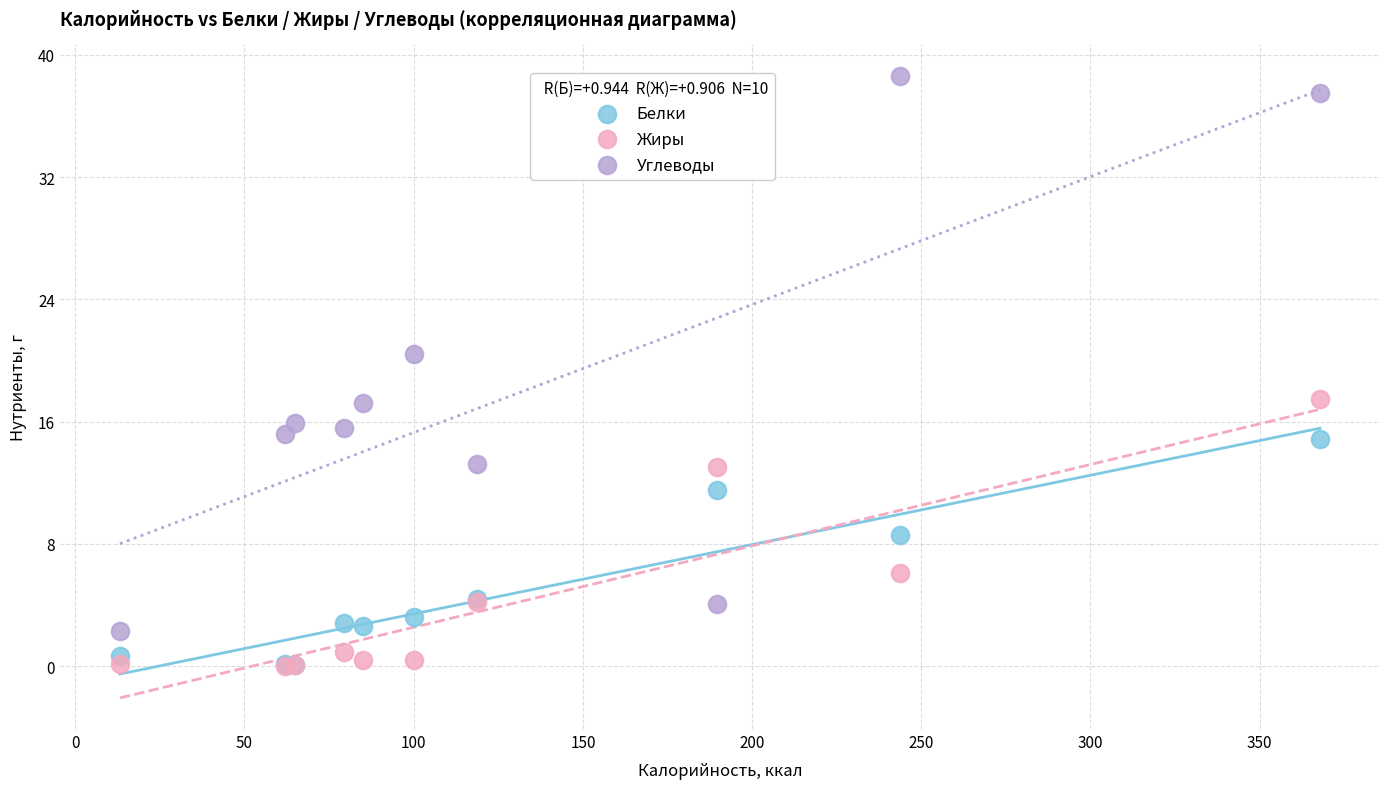

In the Белки series, what Y value is closest to 7?

8.6